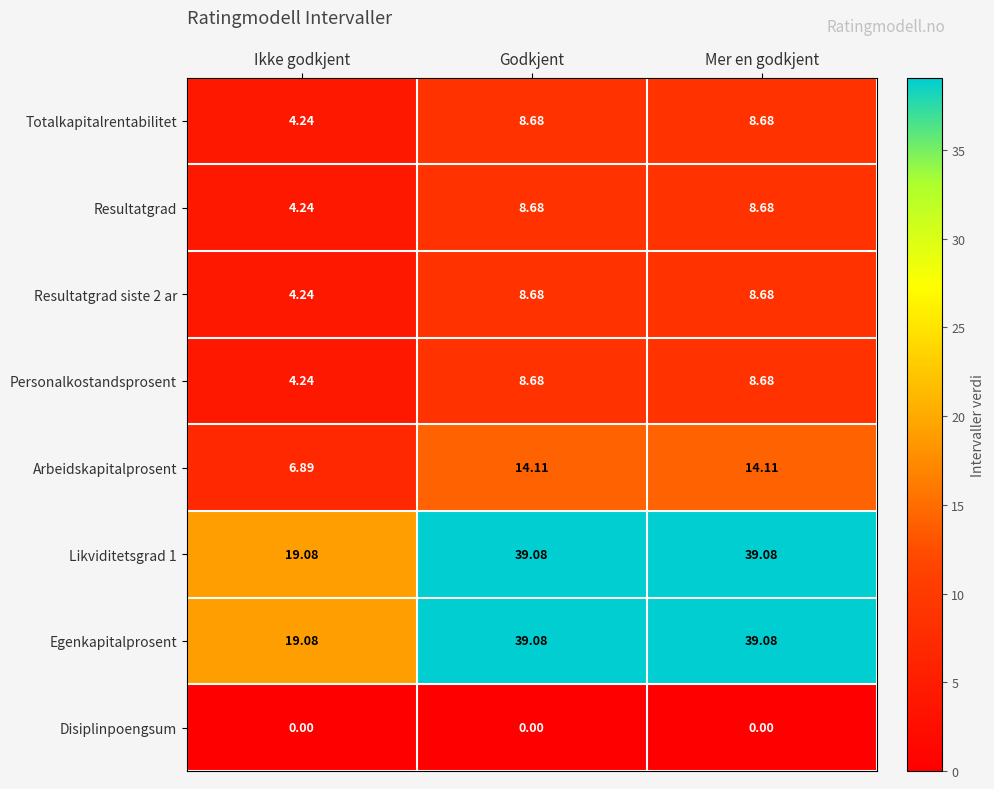

Is the value of Likviditetsgrad 1 at Godkjent greater than the value of Arbeidskapitalprosent at Mer en godkjent?

Yes